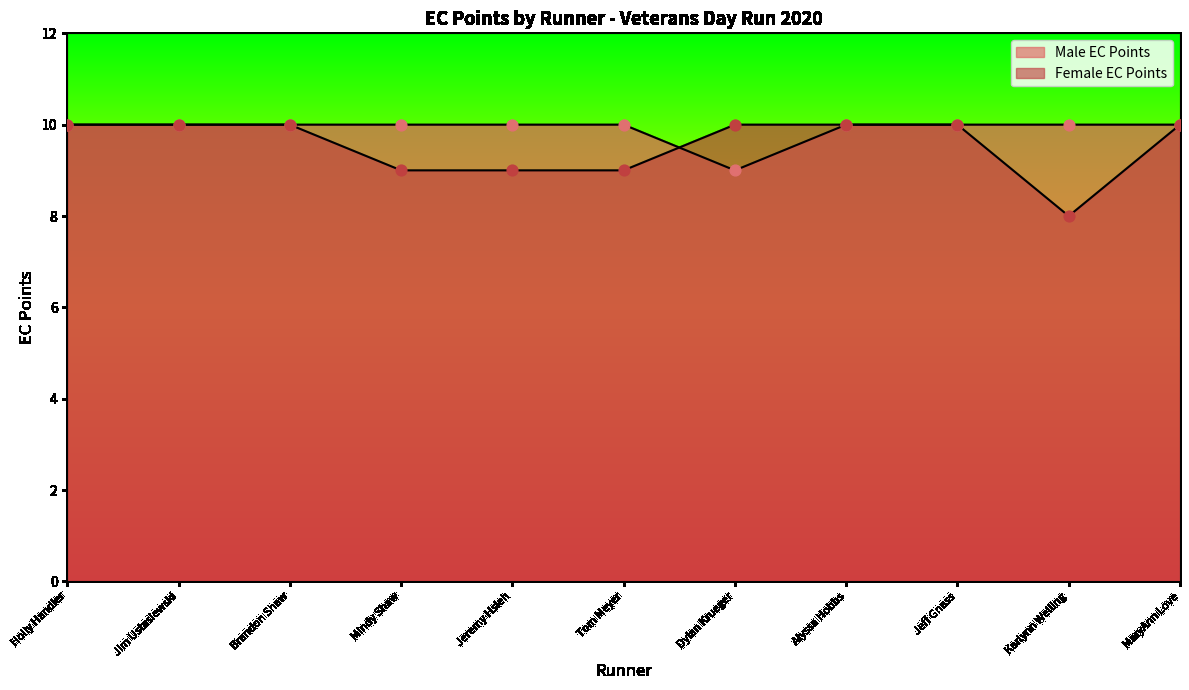

Which series reaches the minimum Y coordinate?

Female EC Points